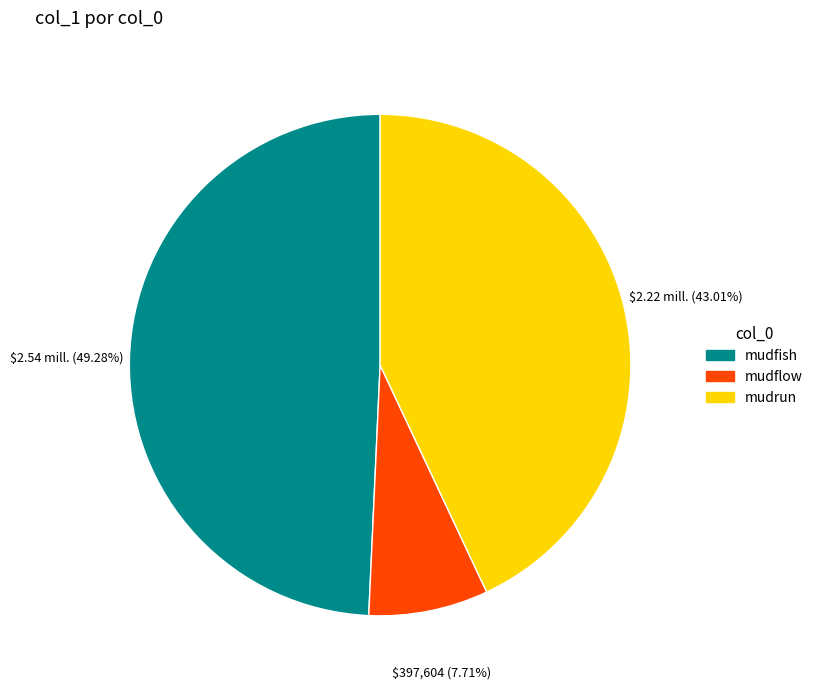

To the nearest percent, what portion does mudflow represent?

8%